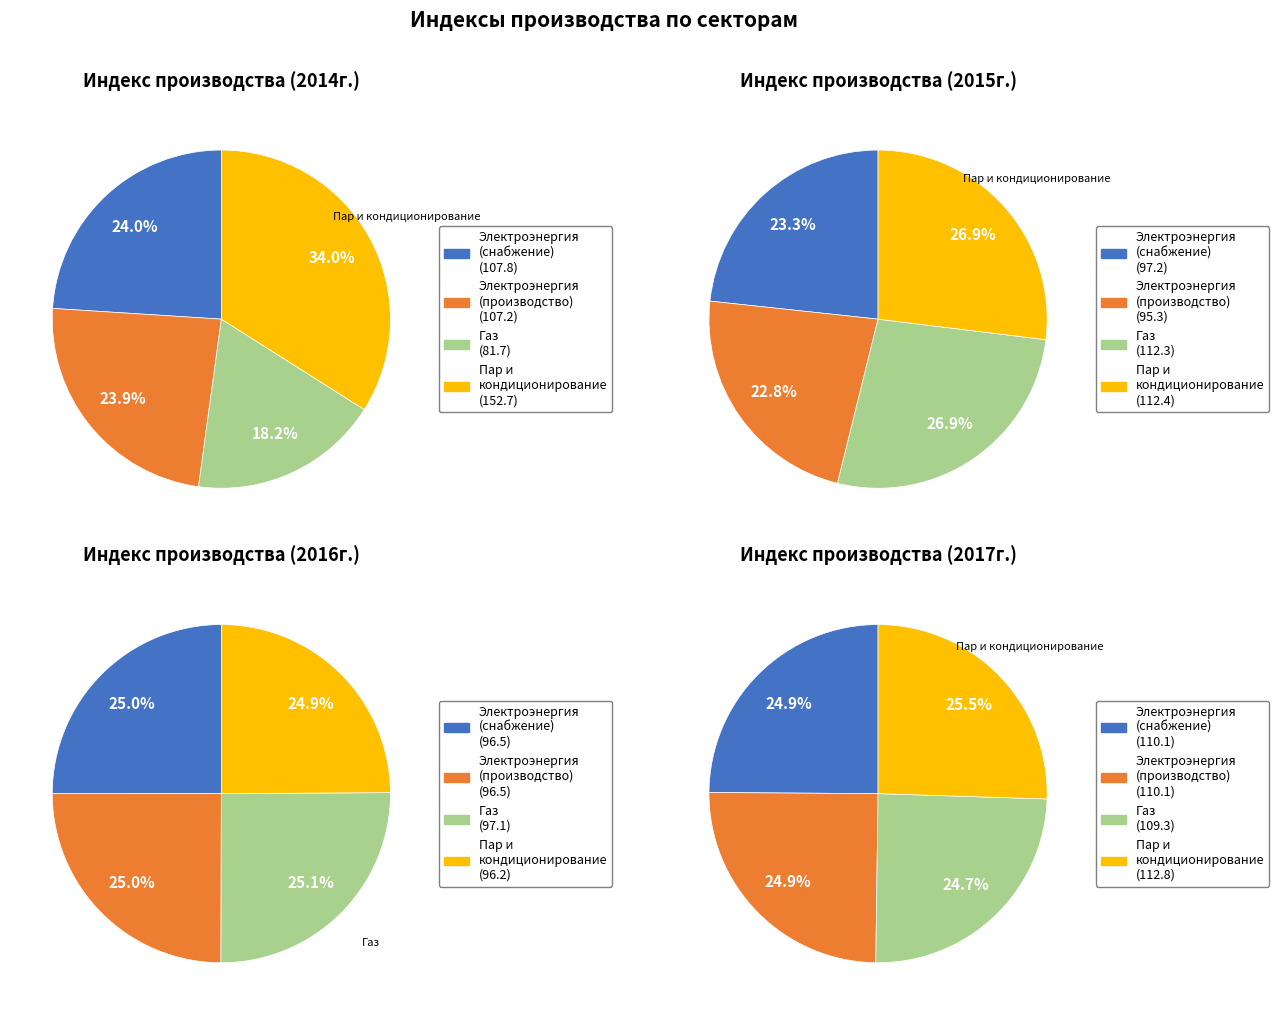

To the nearest percent, what percentage of the pie is Обеспечение электроэнергией?

23%